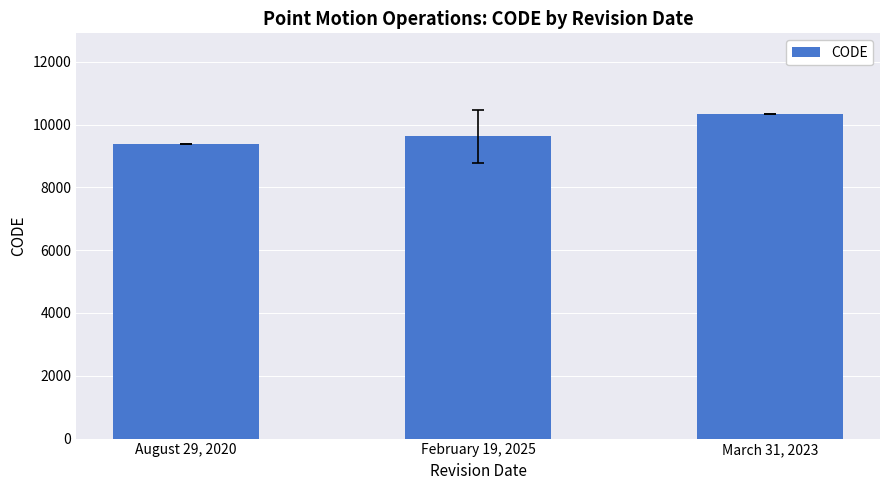

Count the values in the range 9375 to 10323.

3